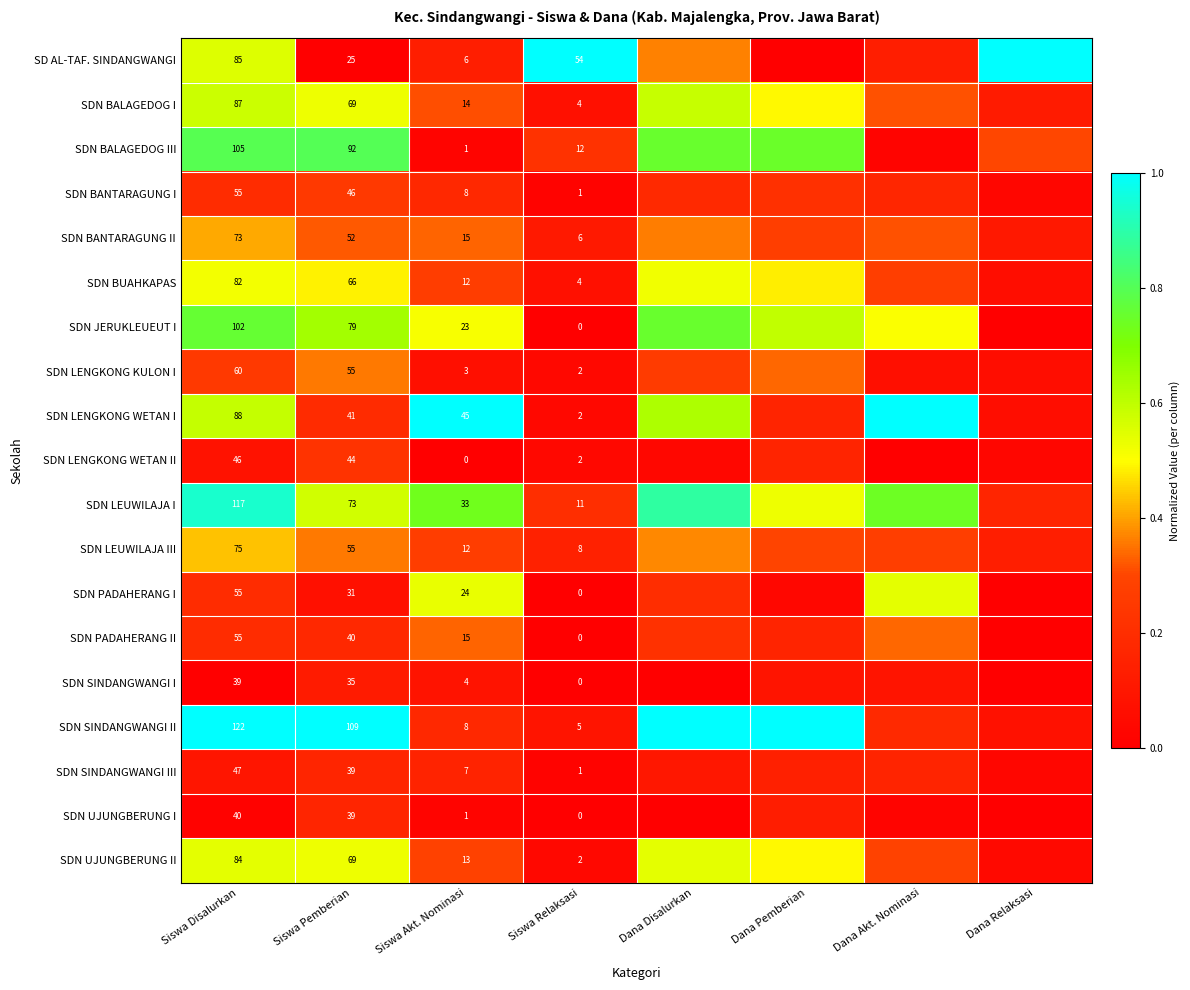

Between Siswa Disalurkan and Siswa Pemberian, which series saw the biggest shift?

SD AL-TAF. SINDANGWANGI